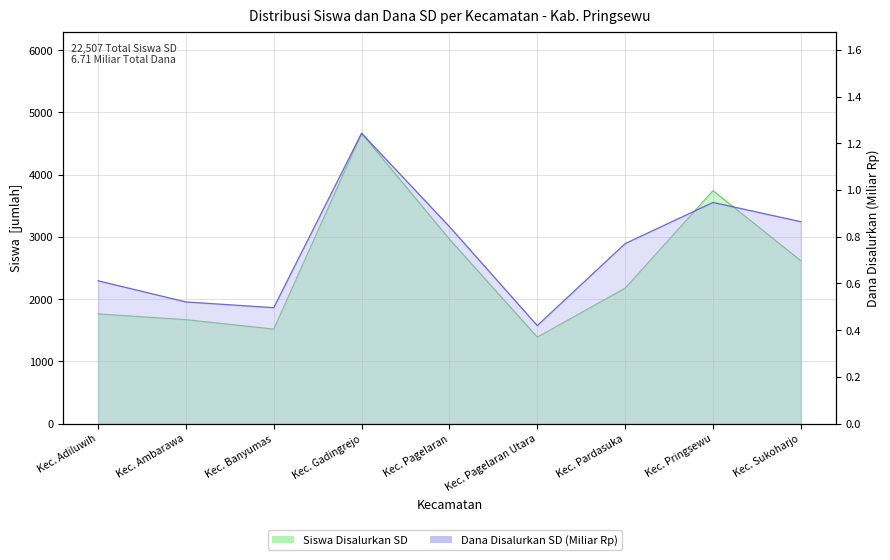

At which category is the sum across all series the highest?

Kec. Gadingrejo